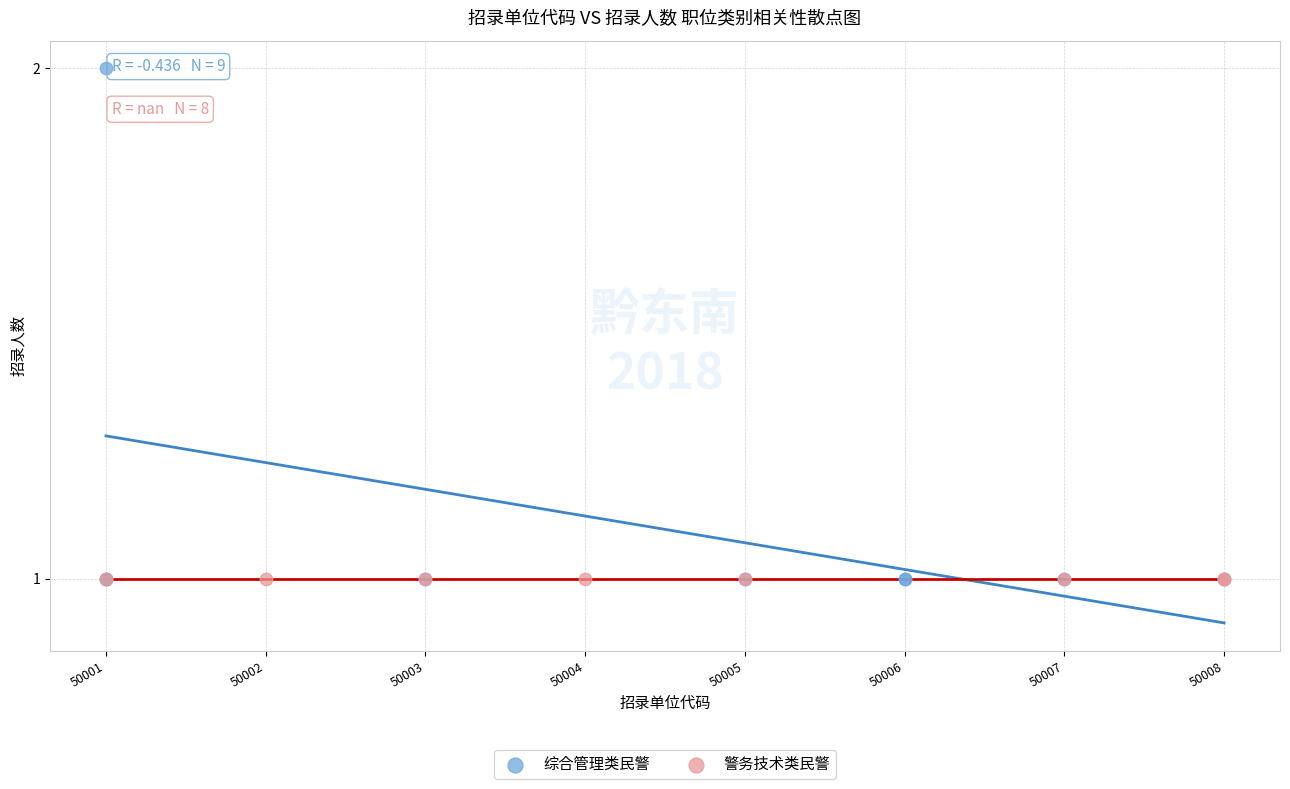

Which series reaches the maximum Y coordinate?

综合管理类民警